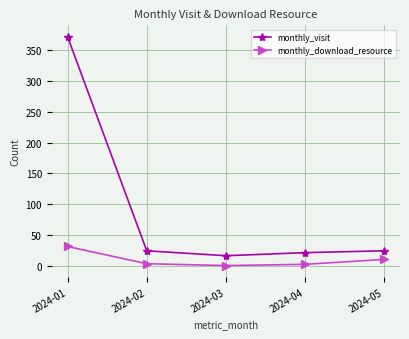

Does the chart display data point markers on the line(s)?

Yes